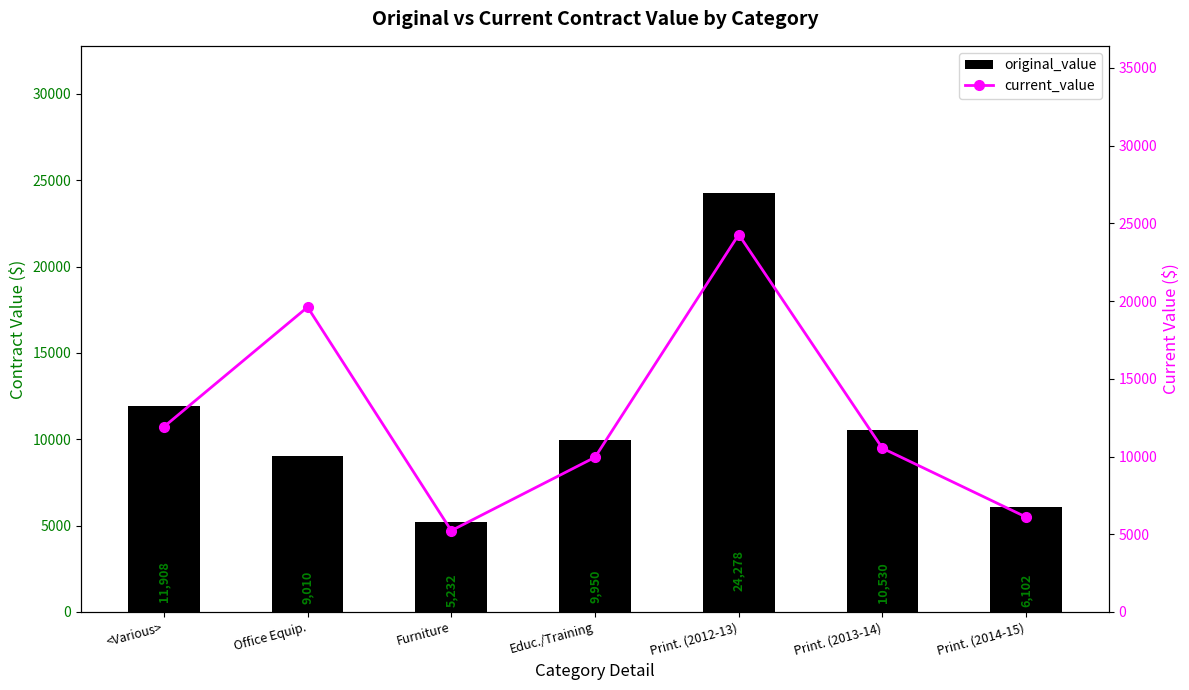

What is the total value across all series at Educ./Training?

19900.0